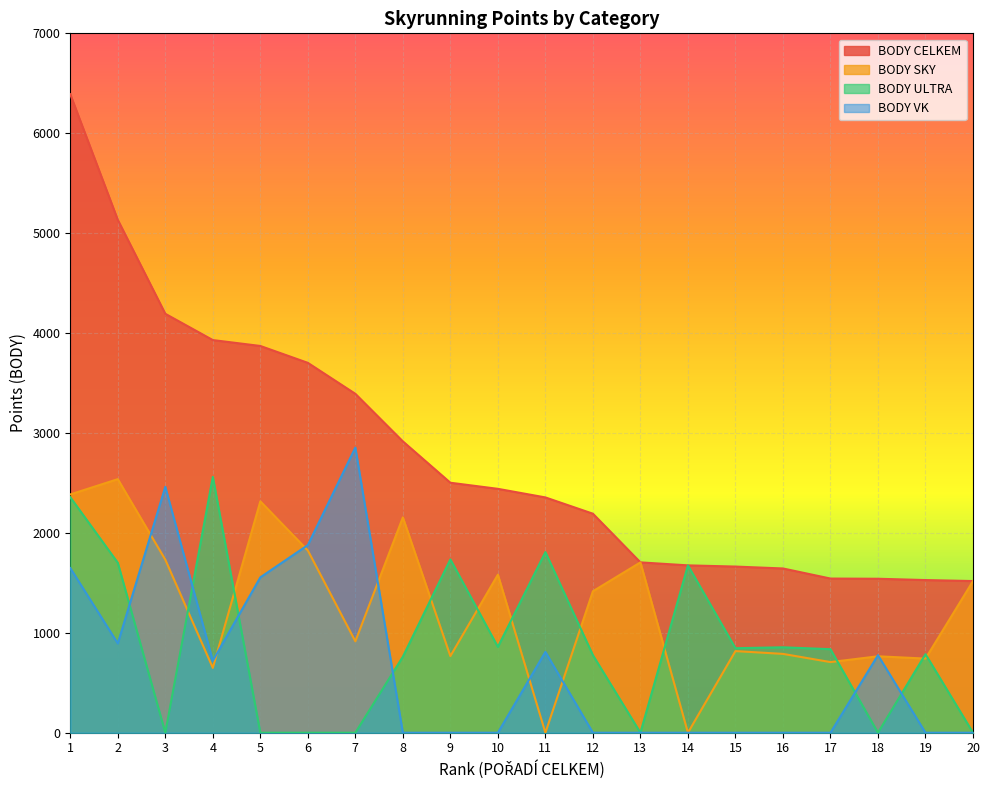

Where is the first local minimum for BODY SKY?

4